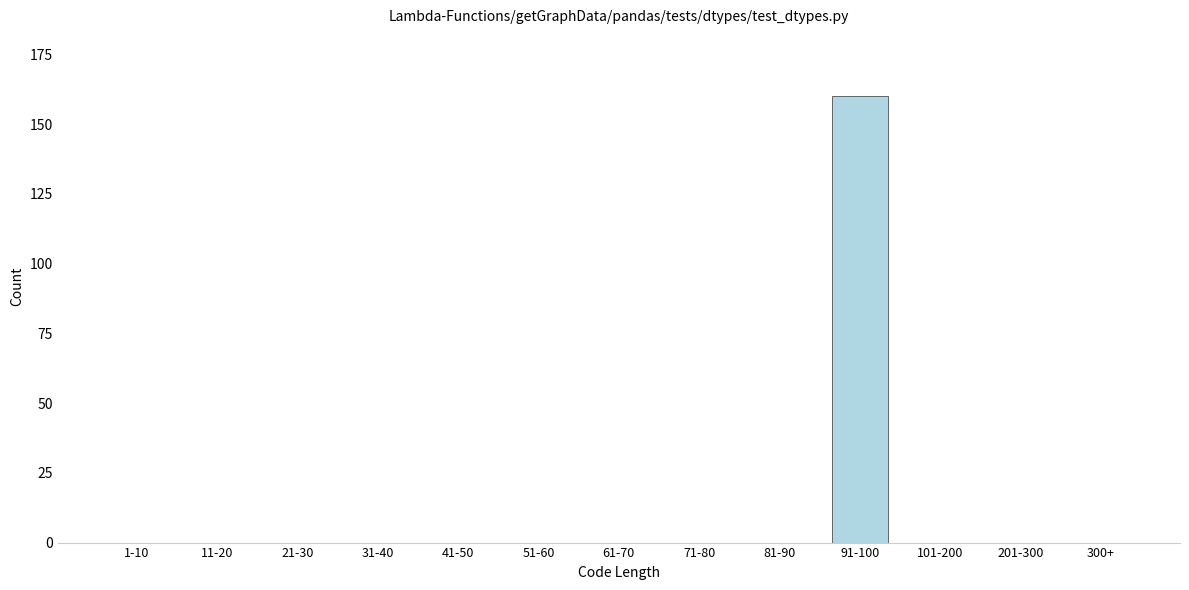

Reading right to left, extract all data points from this chart.

300+=0	201-300=0	101-200=0	91-100=160	81-90=0	71-80=0	61-70=0	51-60=0	41-50=0	31-40=0	21-30=0	11-20=0	1-10=0